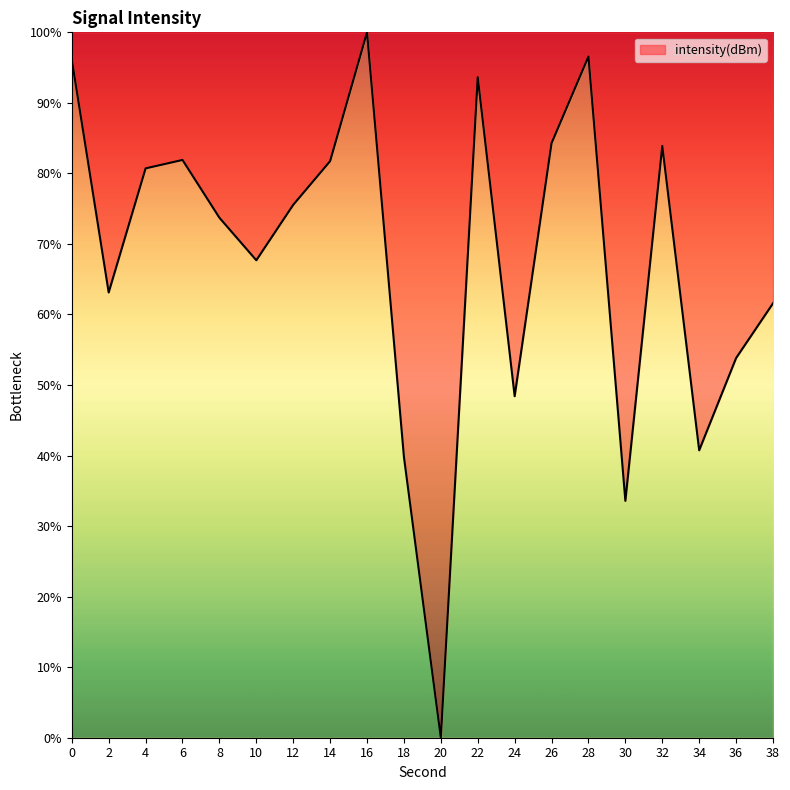

What is the sum of the values at 2 and 32?

147.0